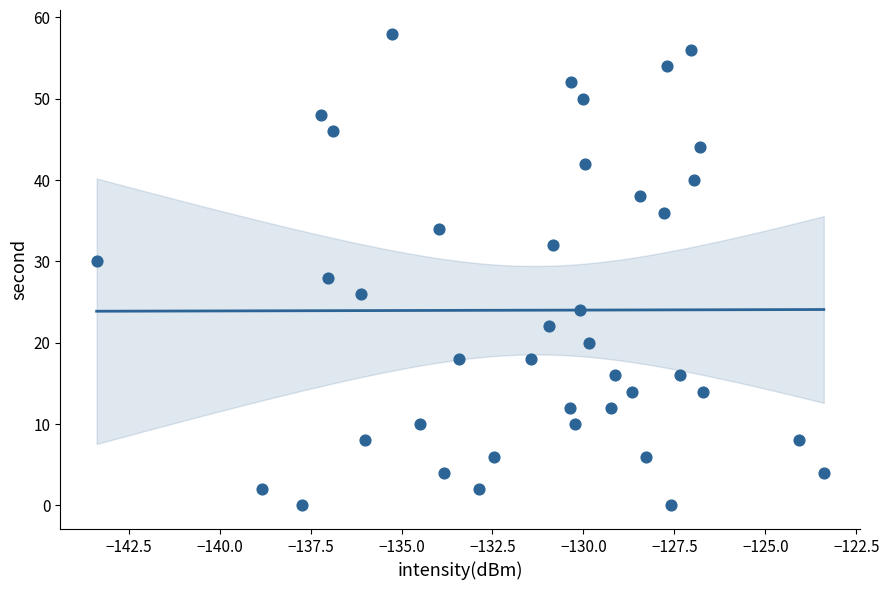

What is the range of Y values (max minus min)?

58